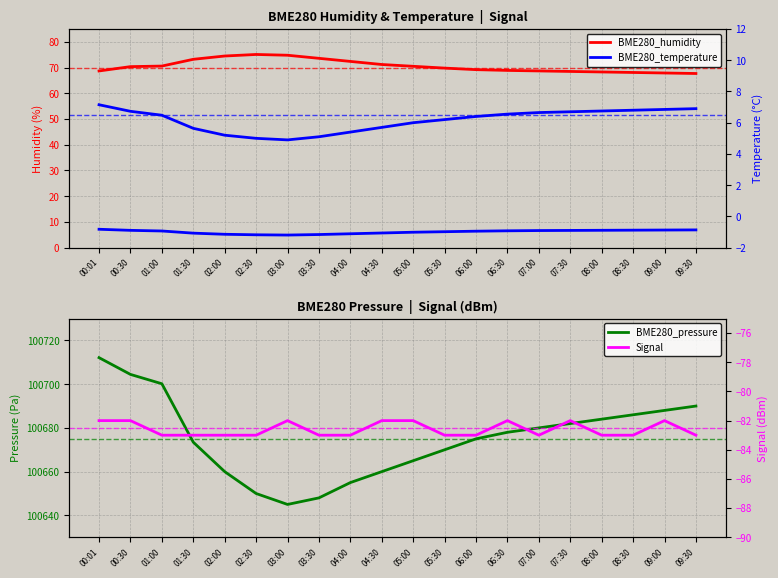

What is the label of the 8th point from the right?

06:00